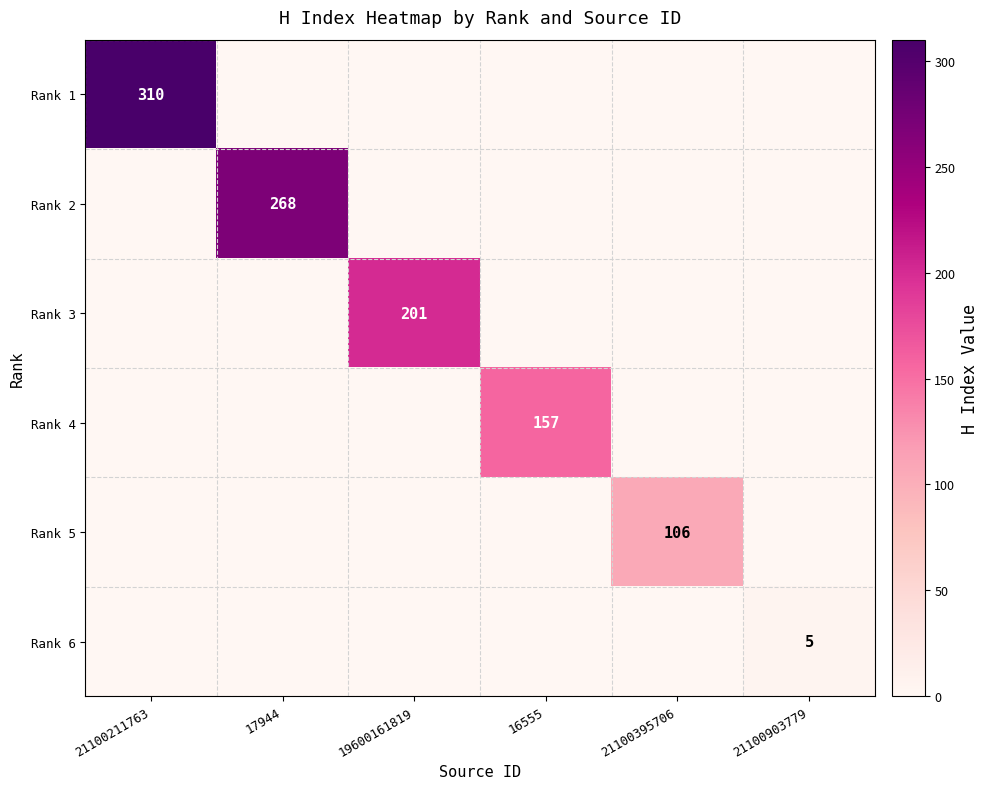

The Rank 1 series shows 519 at 21100211763. True or false?

False